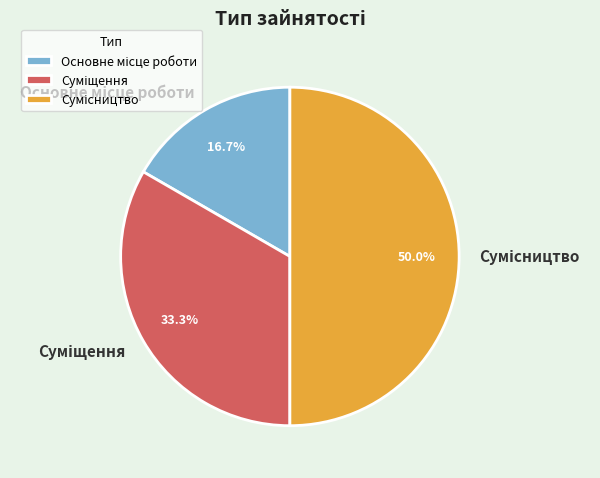

Approximately how many times larger is the value at Суміщення compared to Сумісництво?

0.7